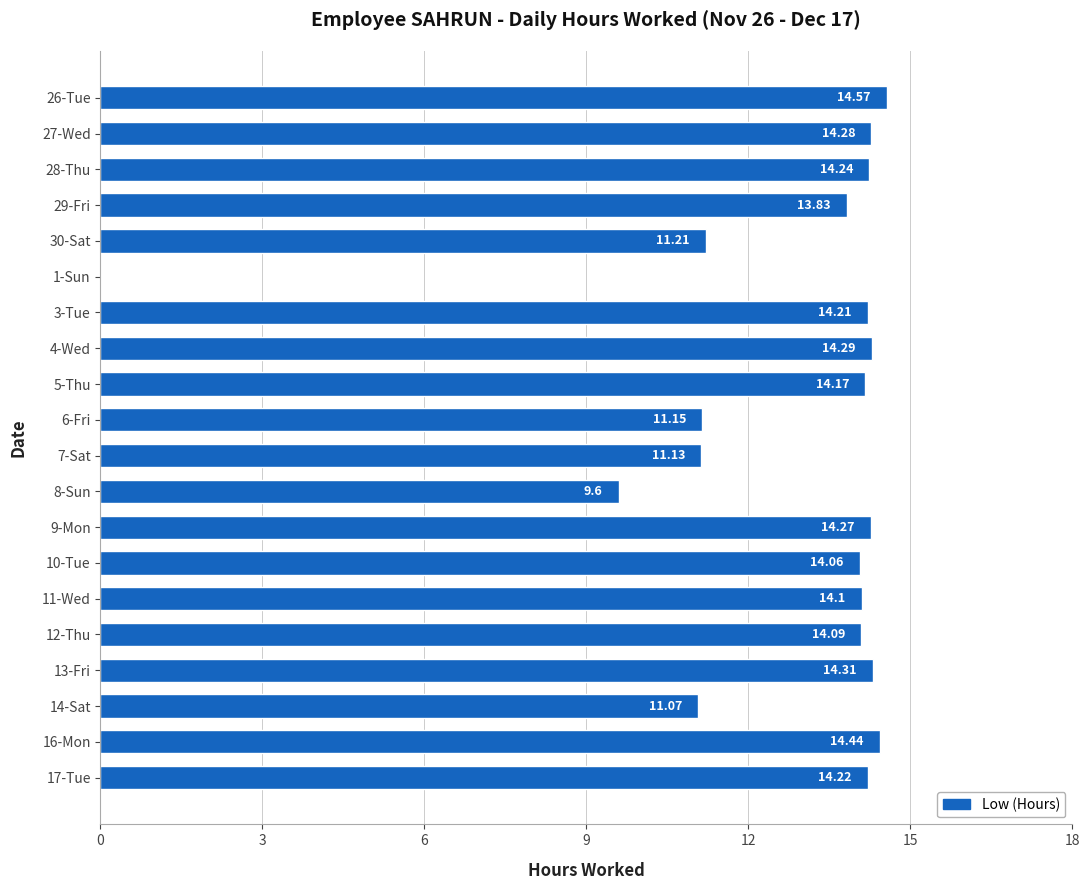

What is the sum of all values?

253.2